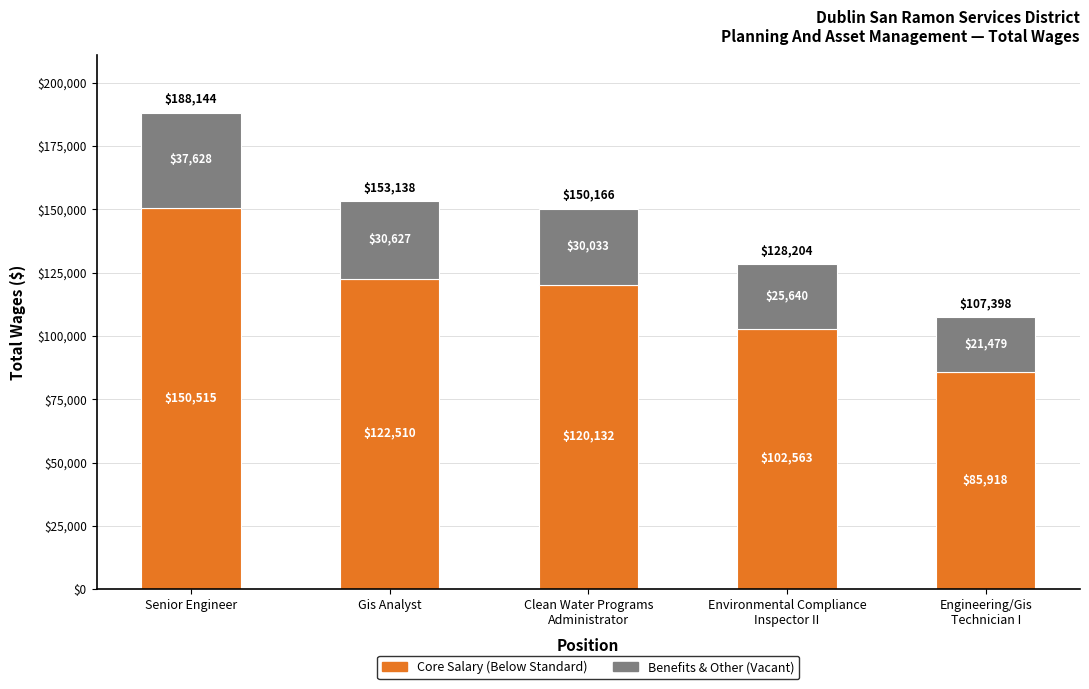

At which category is the sum across all series the highest?

Senior Engineer